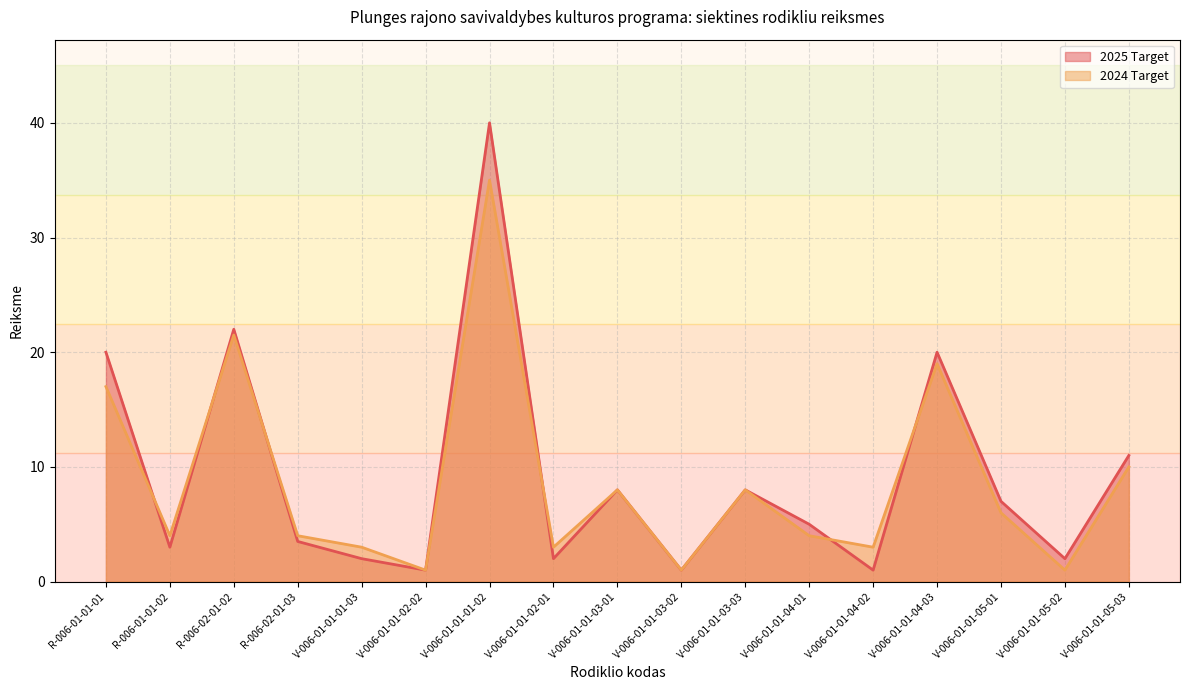

What is the difference between the highest and lowest values at V-006-01-01-05-01?

1.0